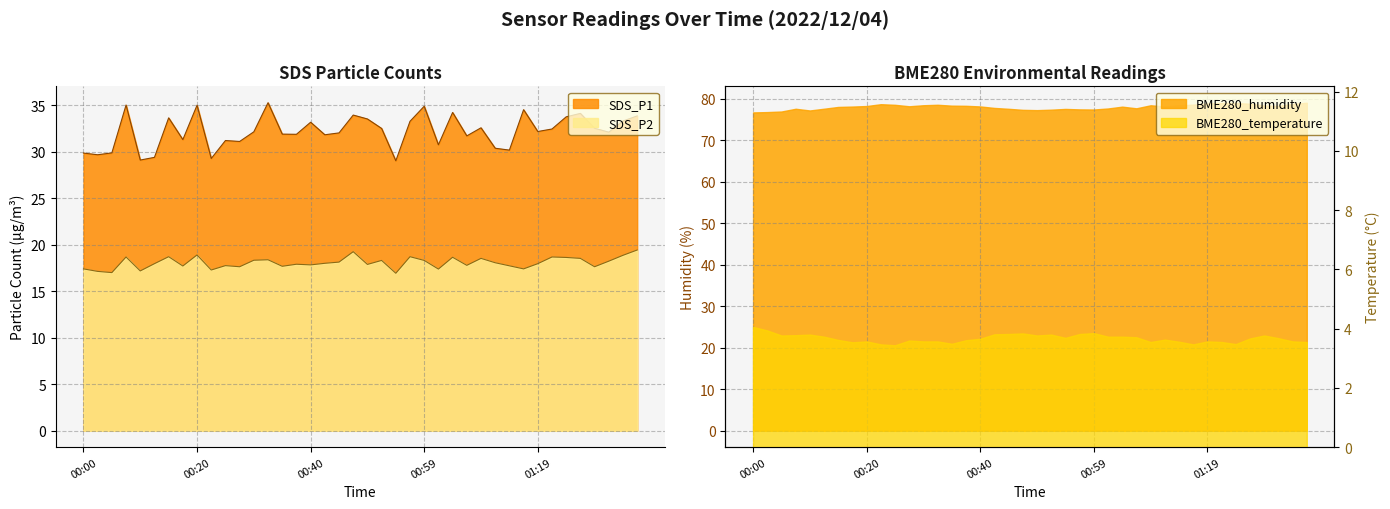

At which category does the chart reach its minimum across all series?

00:54